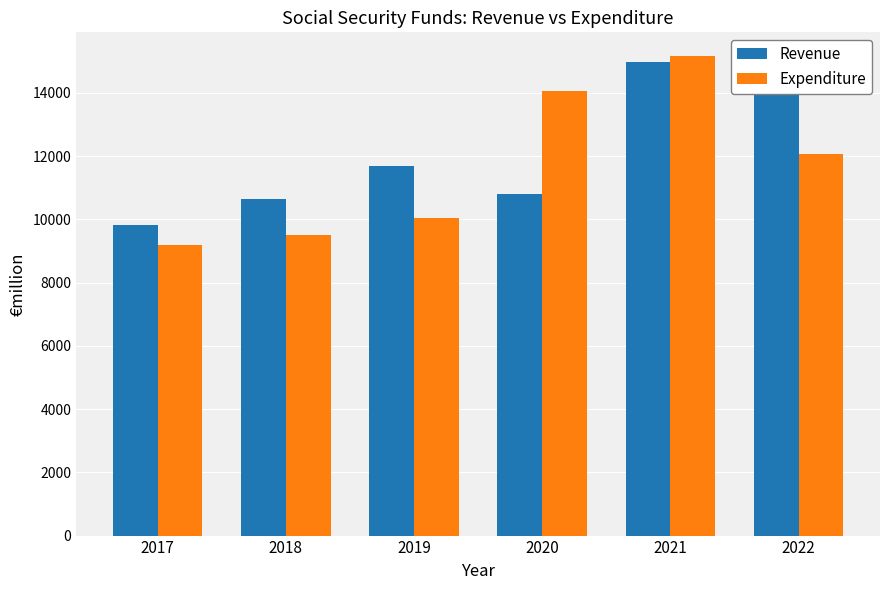

What is the difference between the Revenue values at 2021 and 2022?

566